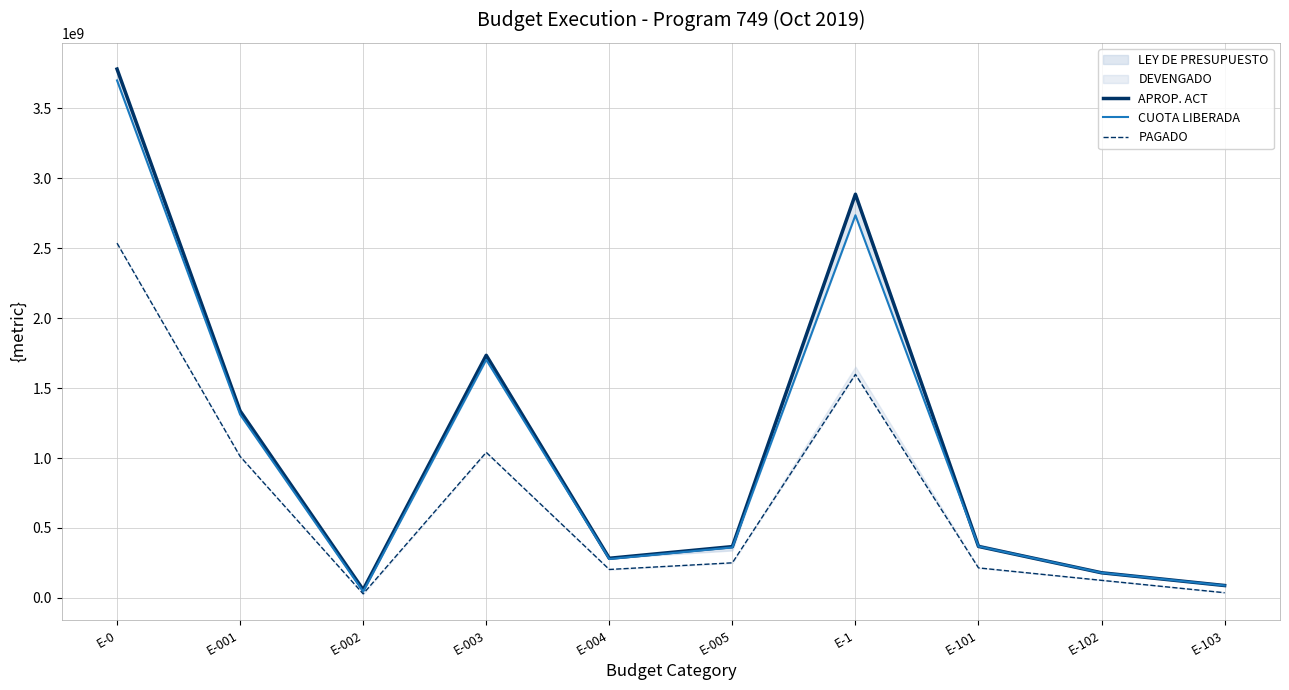

Rank the categories by PAGADO value from highest to lowest.

E-0, E-1, E-003, E-001, E-005, E-101, E-004, E-102, E-103, E-002